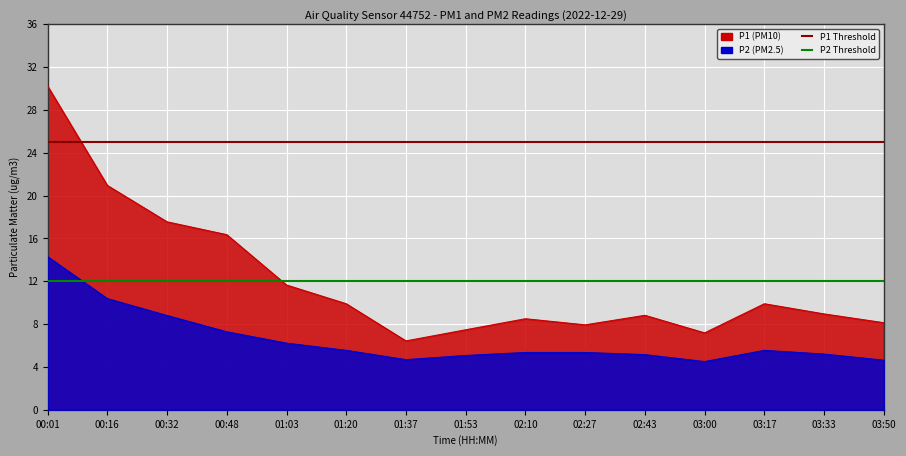

What is the difference between the highest and lowest values at 00:01?

13